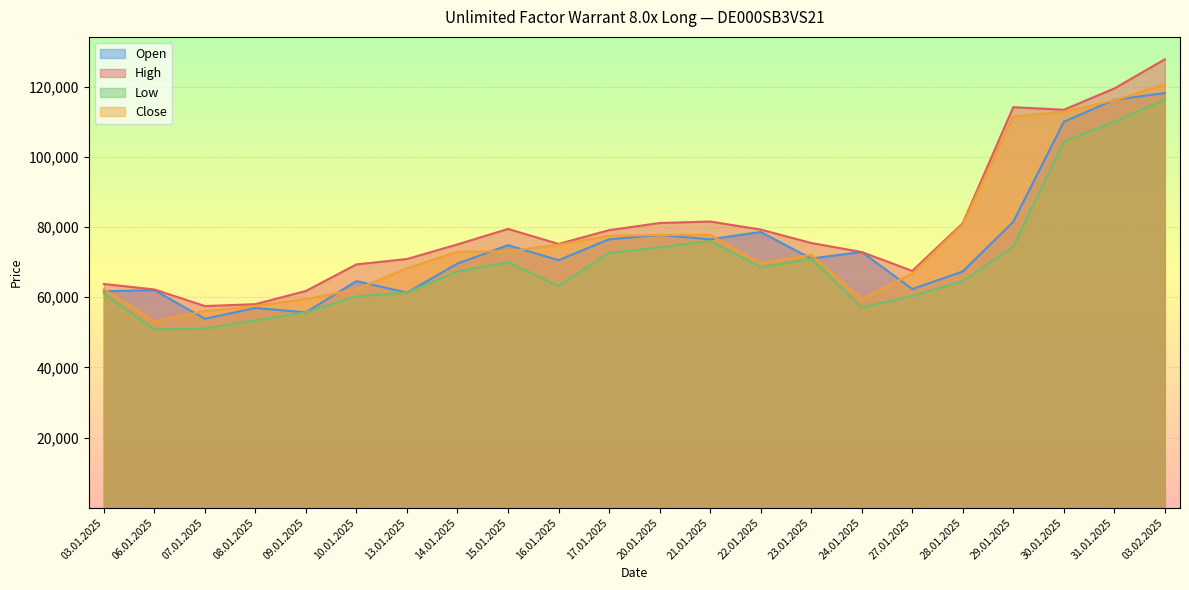

Is it true that Low equals 70930 at 23.01.2025?

True